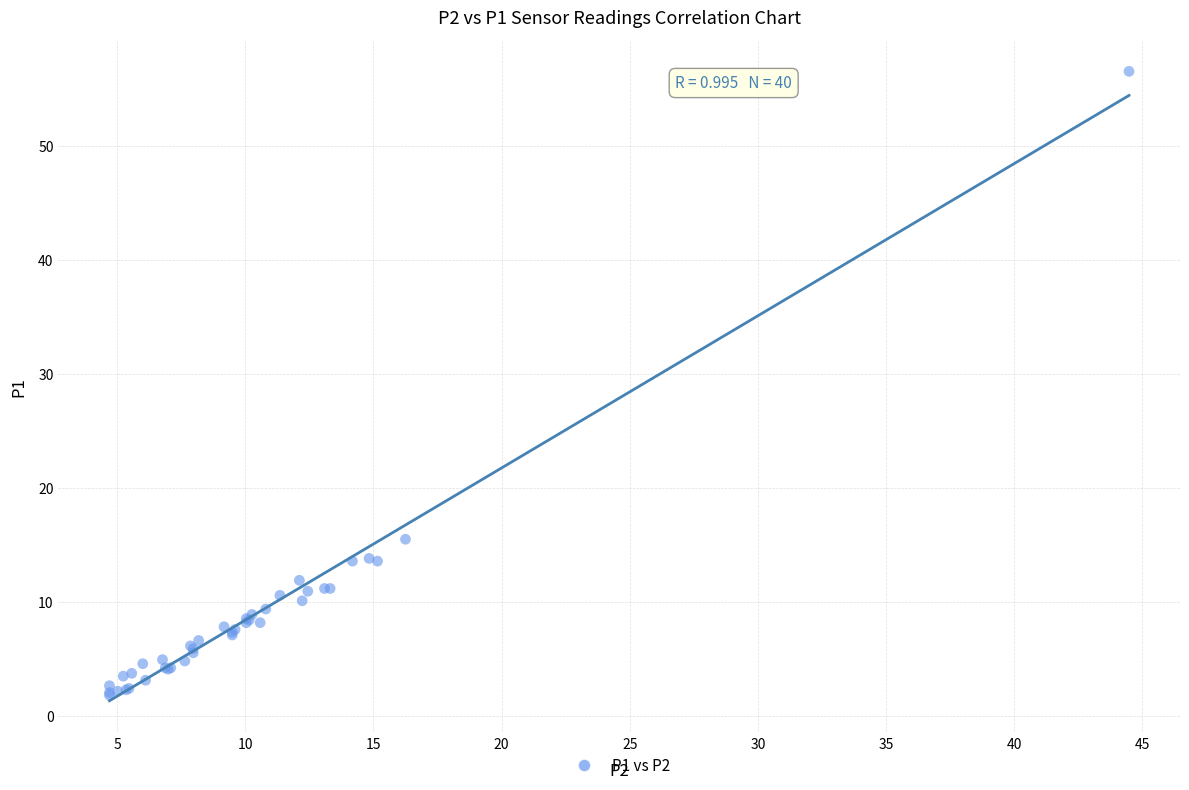

What Y value in the scatter plot is closest to 29?

15.5